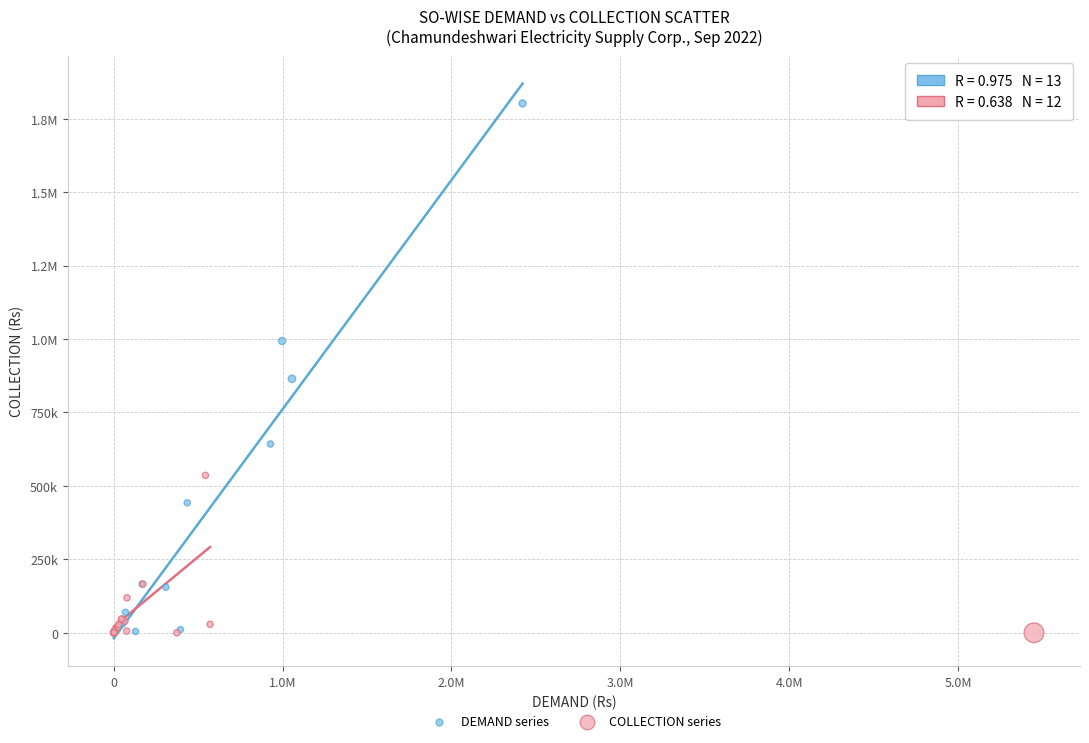

What are all the series names shown in the legend?

DEMAND series, COLLECTION series